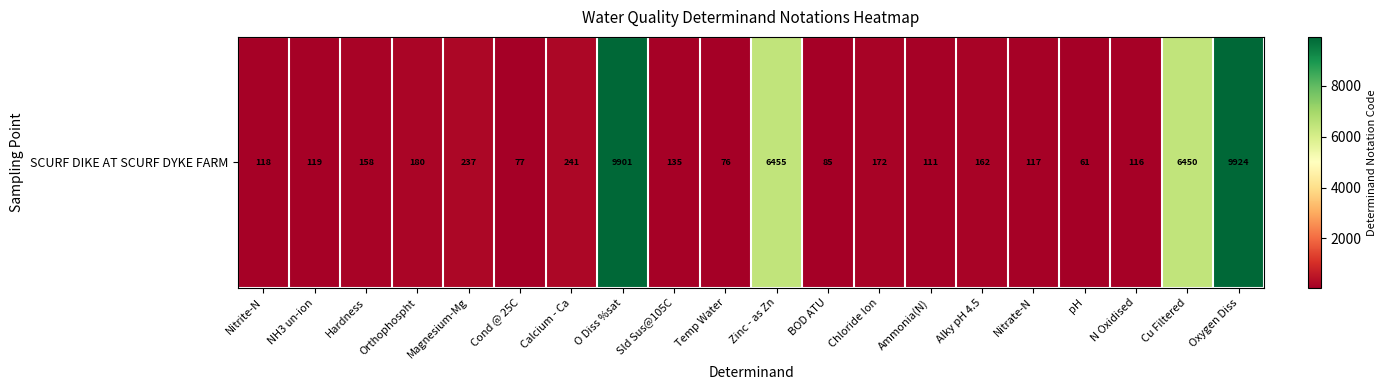

Approximately how many times larger is the value at pH compared to Chloride Ion?

0.4